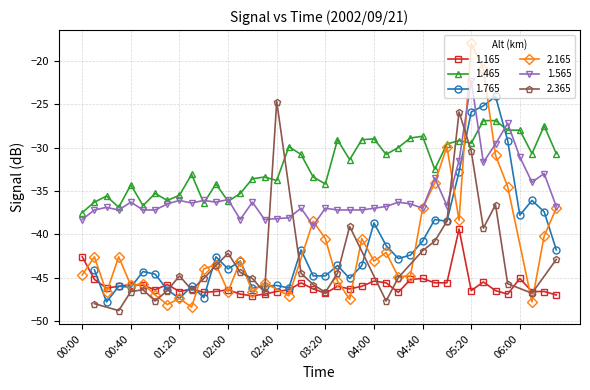

At which label does 1.565 first exceed -36?

04:50